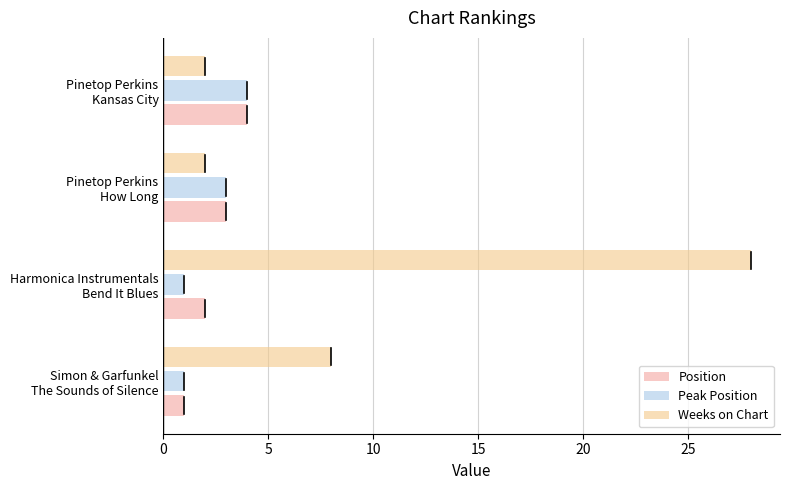

Which series has the largest total across all categories?

Weeks on Chart